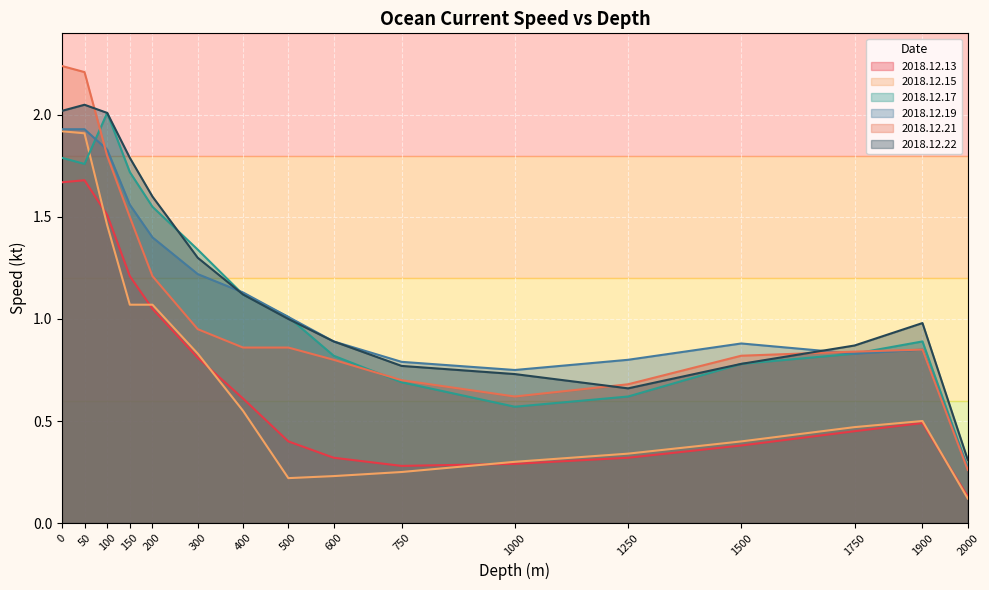

Rank the series at 1750 from highest to lowest value.

2018.12.22, 2018.12.21, 2018.12.17, 2018.12.19, 2018.12.15, 2018.12.13